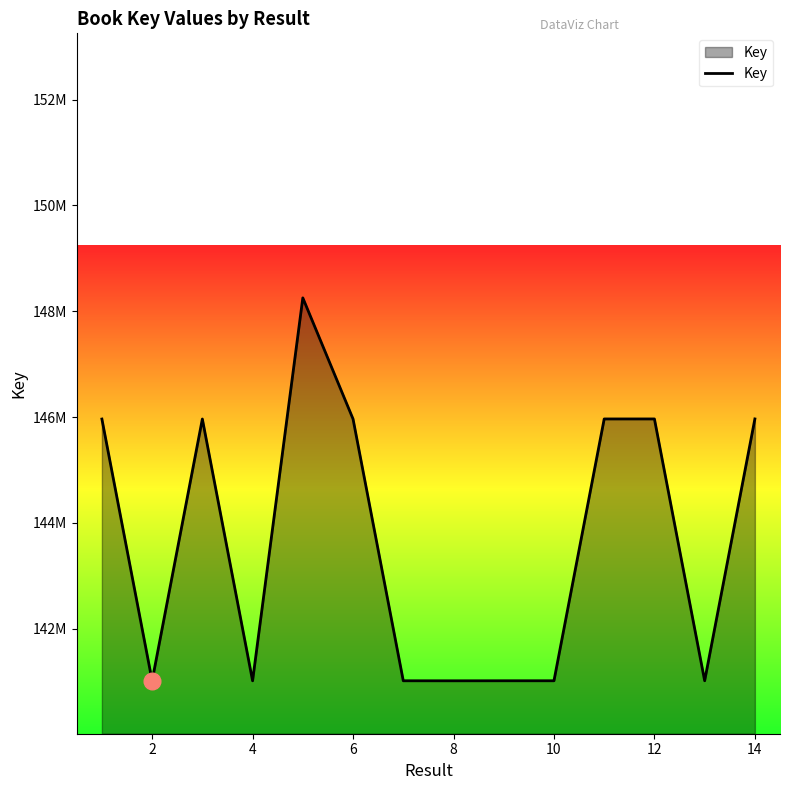

What is the value of the 2nd point from the left?

141015998